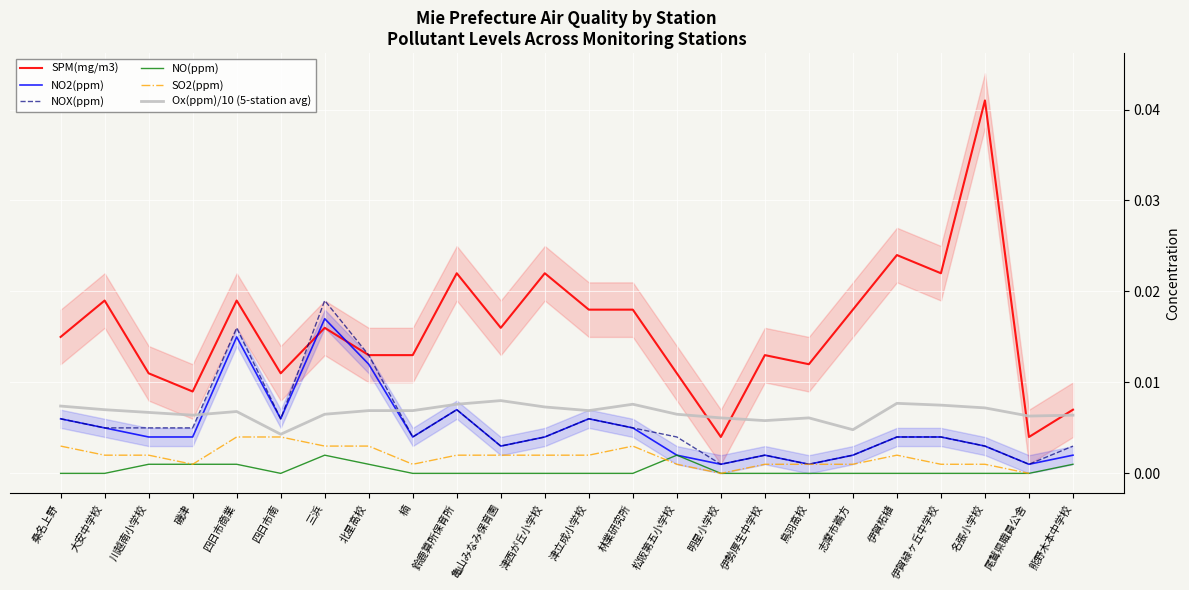

Between 楠 and 鈴鹿算所保育所, which is larger?

鈴鹿算所保育所